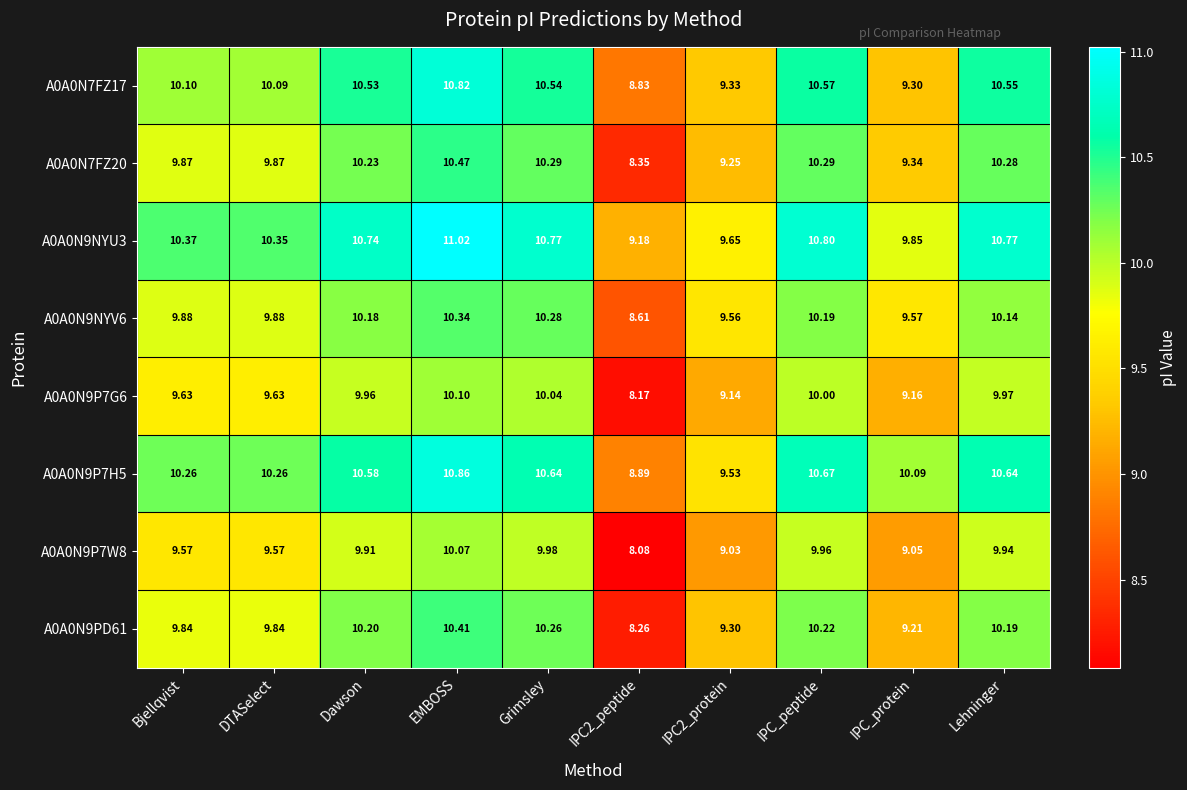

At which category is the sum across all series the highest?

EMBOSS